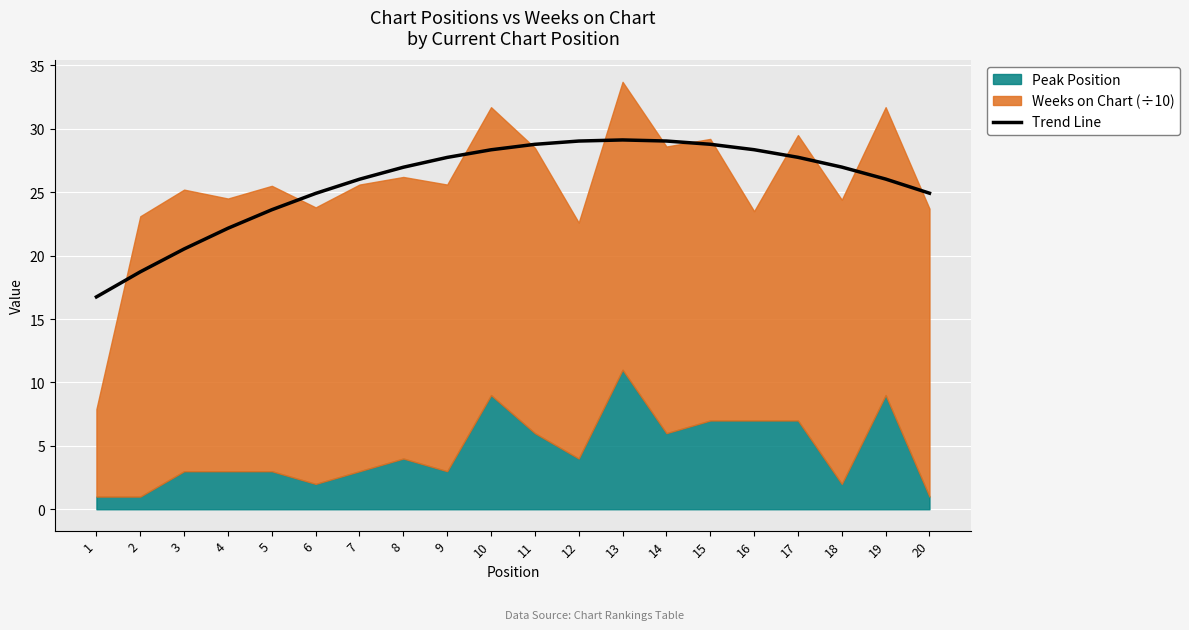

How many values exceed 26?

13